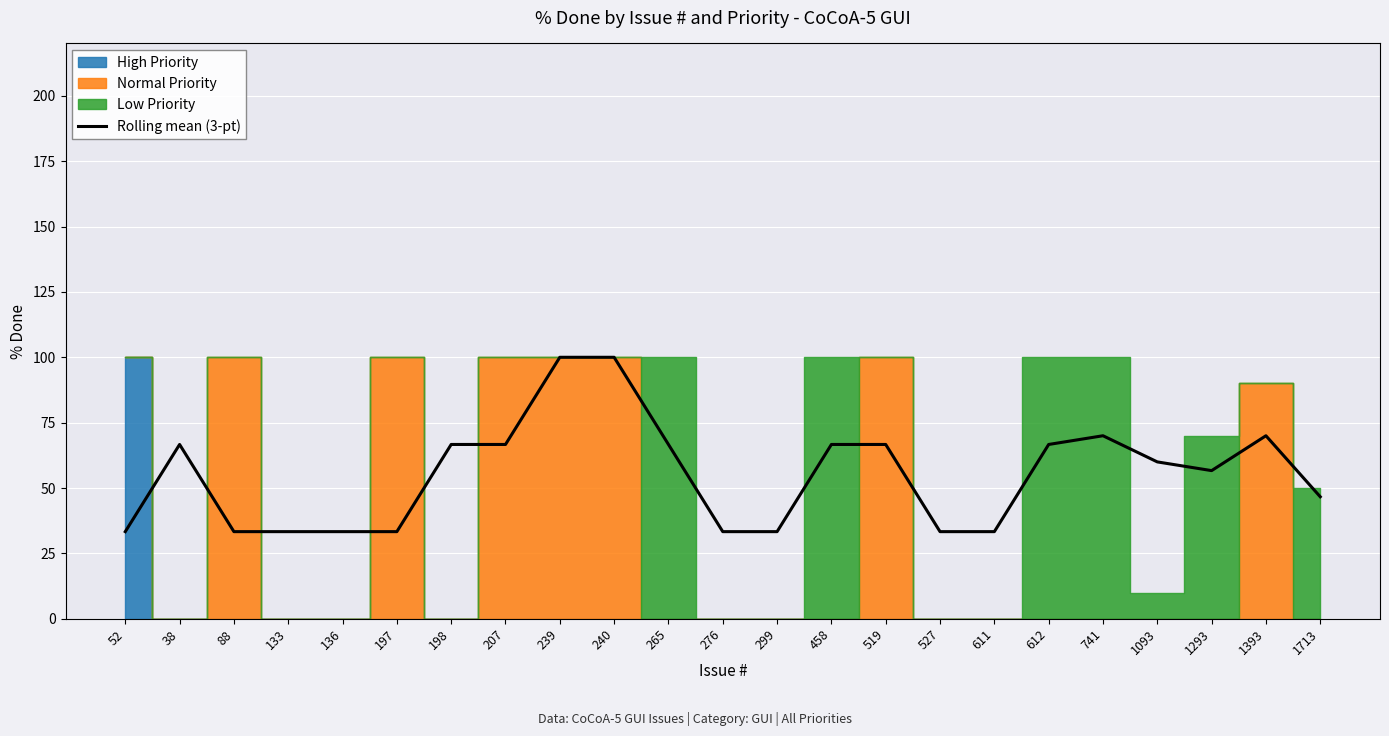

Rank the categories by value from lowest to highest.

52, 88, 133, 136, 197, 276, 299, 527, 611, 1713, 1293, 1093, 38, 198, 207, 265, 458, 519, 612, 741, 1393, 239, 240